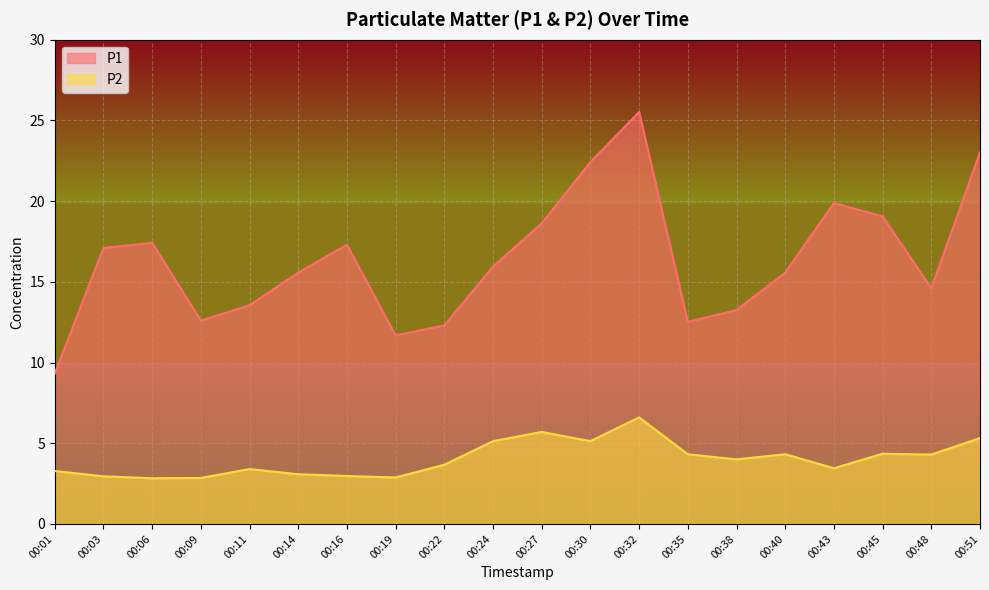

What is the value of the P1 point at the 15th from the left?

13.2